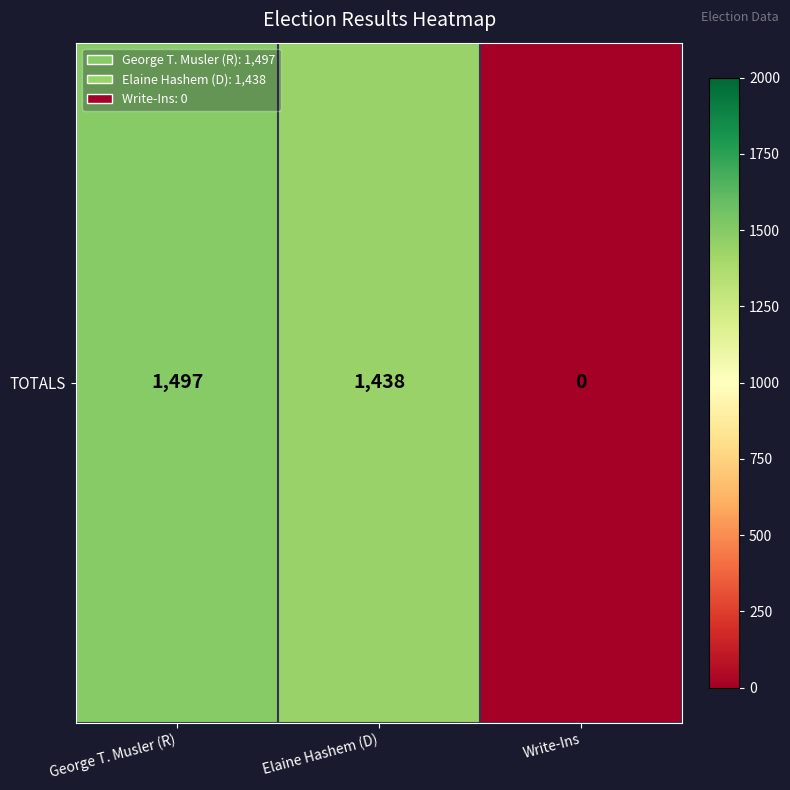

What is the maximum value shown in the chart?

1497